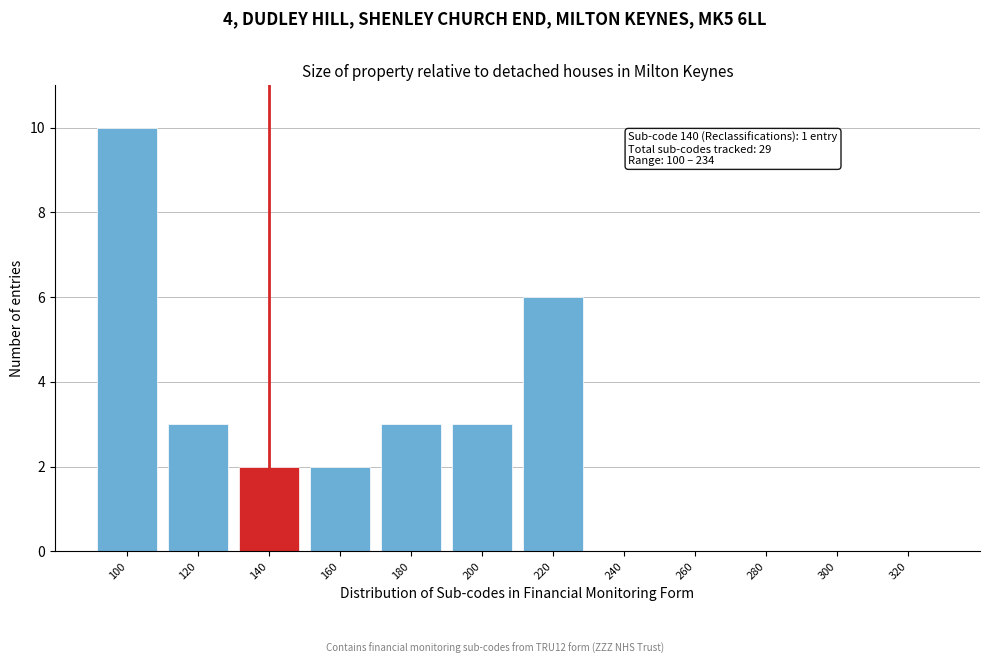

Reading left to right, extract all data points from this chart.

100=10	120=3	140=2	160=2	180=3	200=3	220=6	240=0	260=0	280=0	300=0	320=0